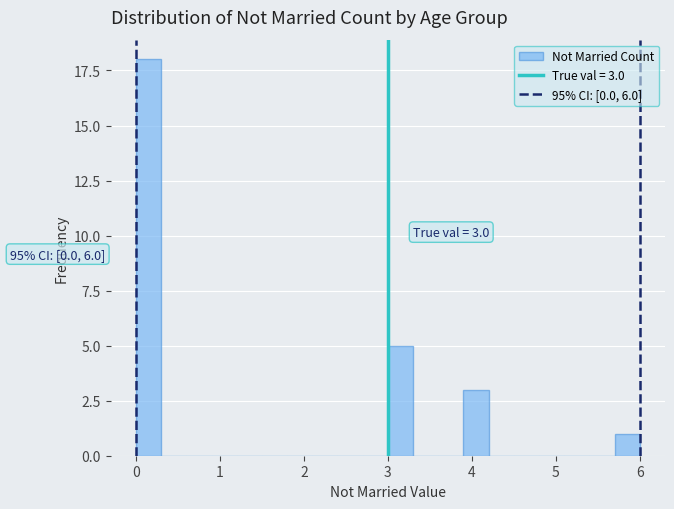

Around what value on the x-axis is the tallest bar? Give the approximate position of its centre, as read against the axis.

0.2